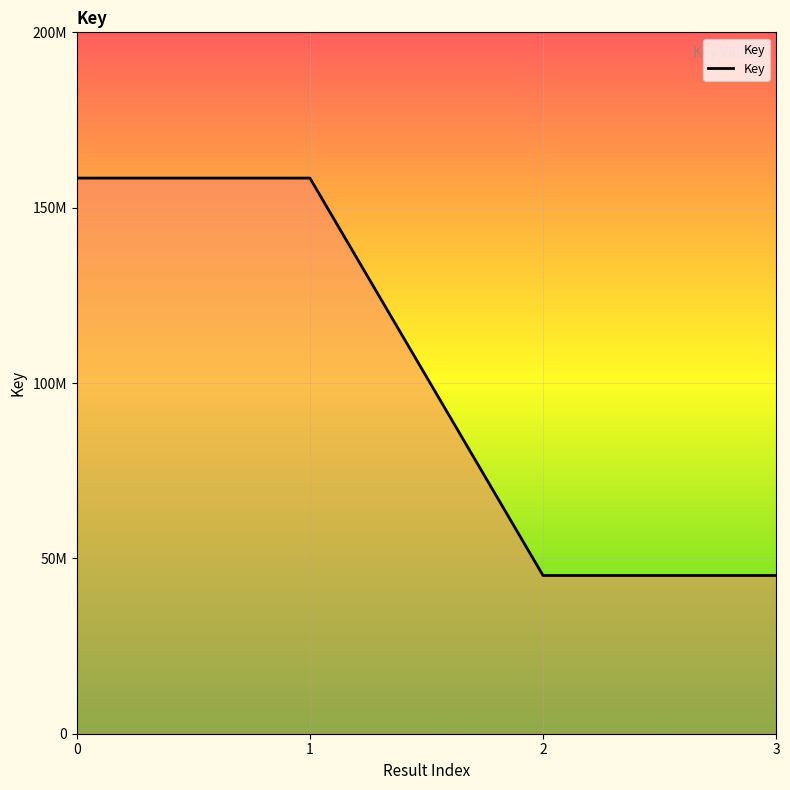

Is this an area chart (filled region under the line)?

No